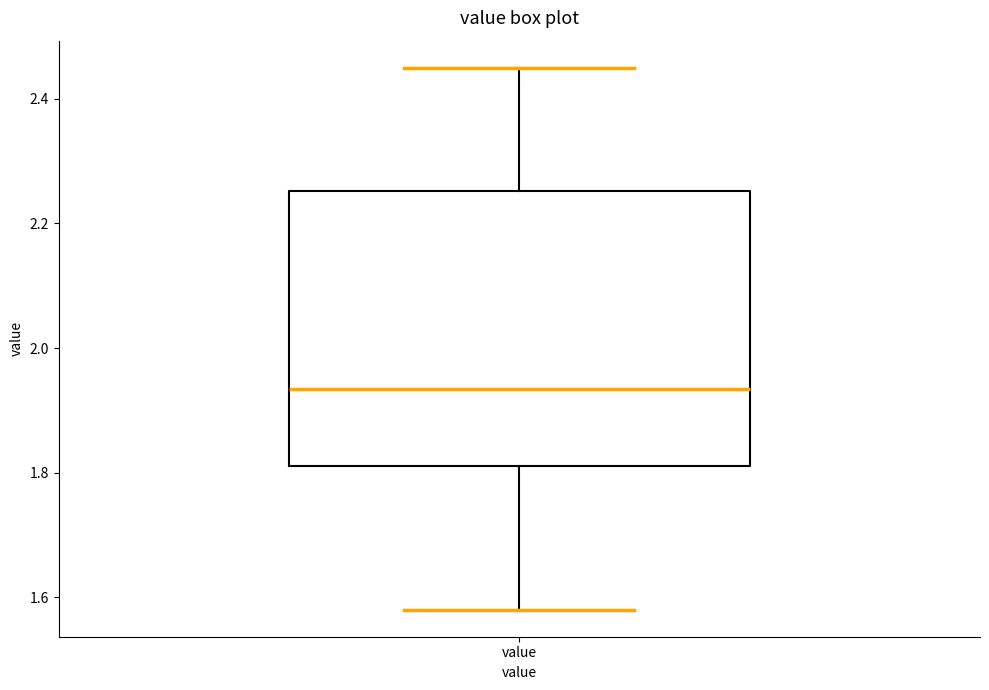

Where does the upper whisker of the box for value end on the y-axis? The values are not printed on the chart, so give them approximately, as read against the axis.

2.46